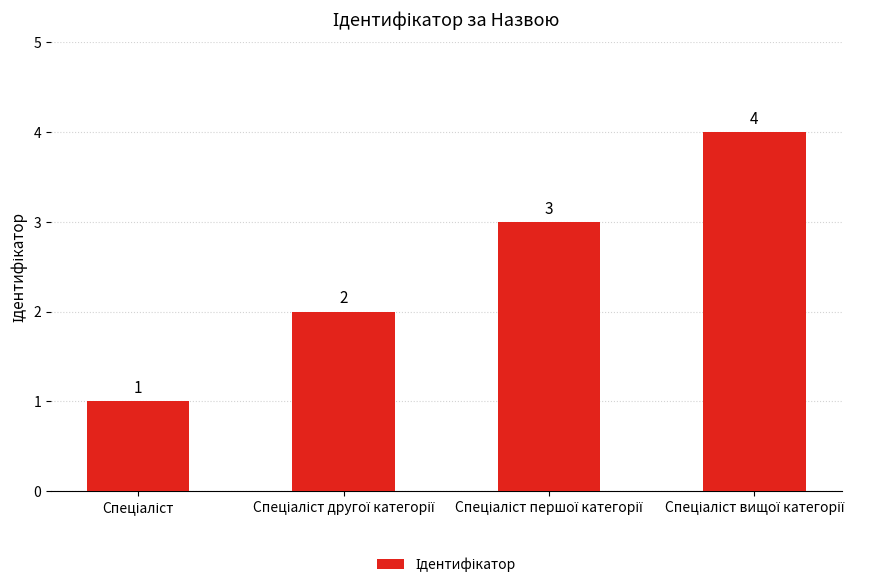

How many values are between 2 and 4?

3